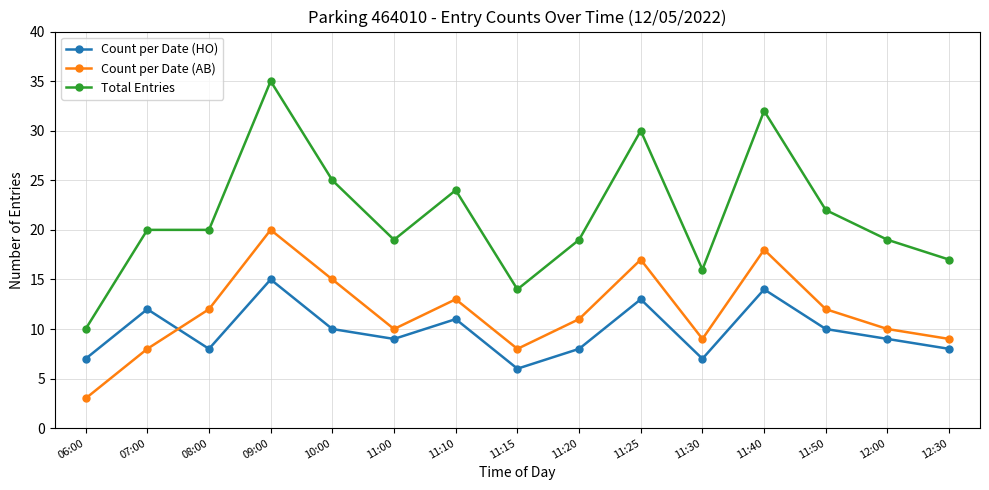

Which series has the largest range (max minus min)?

Total Entries